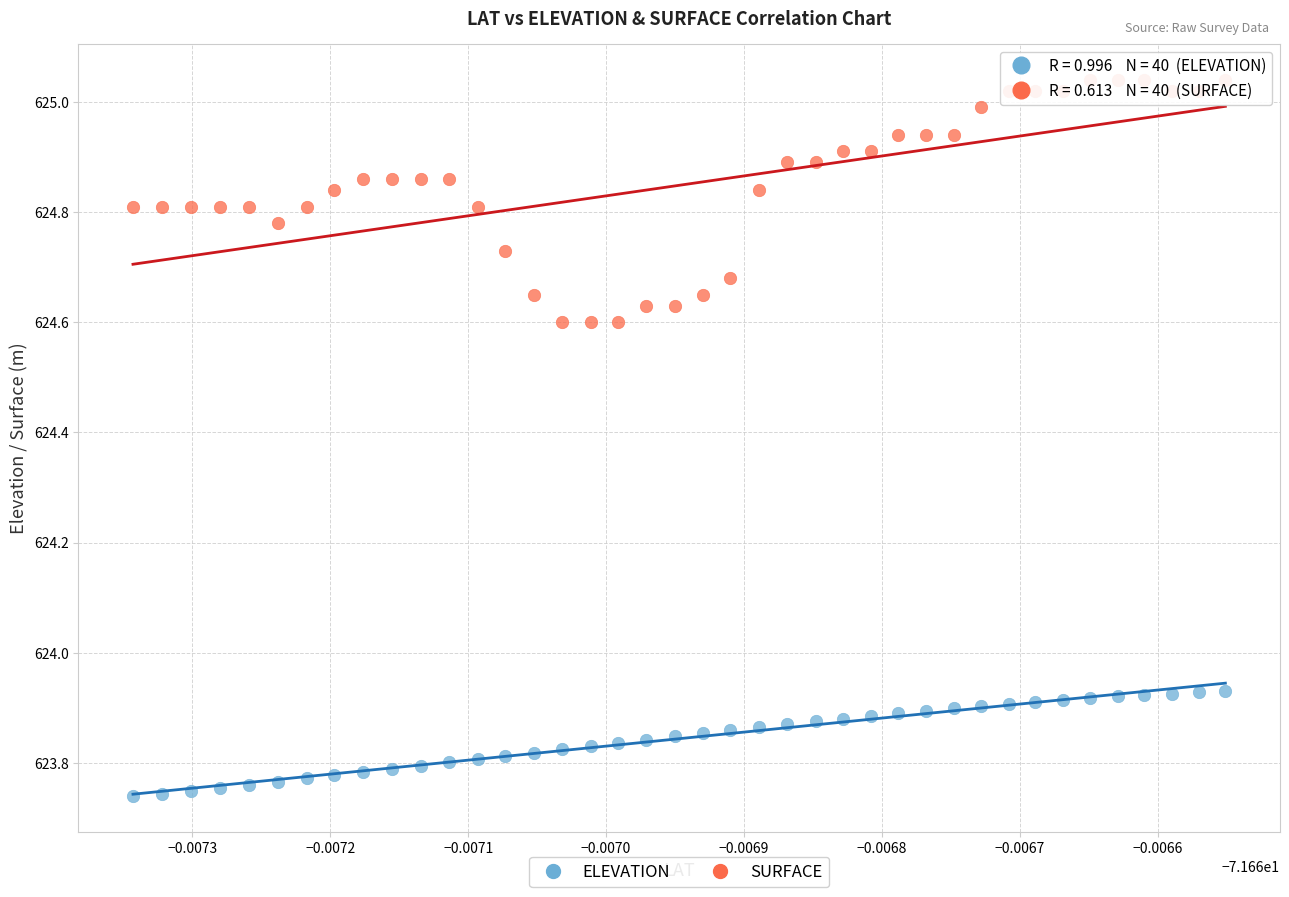

What are all the series names shown in the legend?

ELEVATION, SURFACE